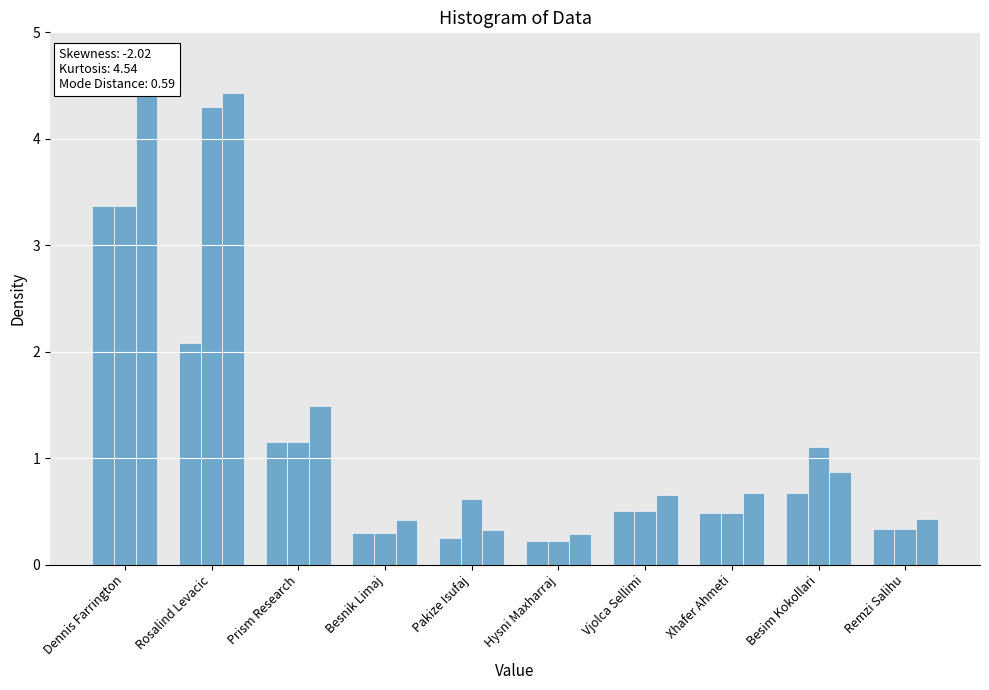

What is the sum of the Cumulative Paid USD values at Rosalind Levacic and Prism Research?

5.9